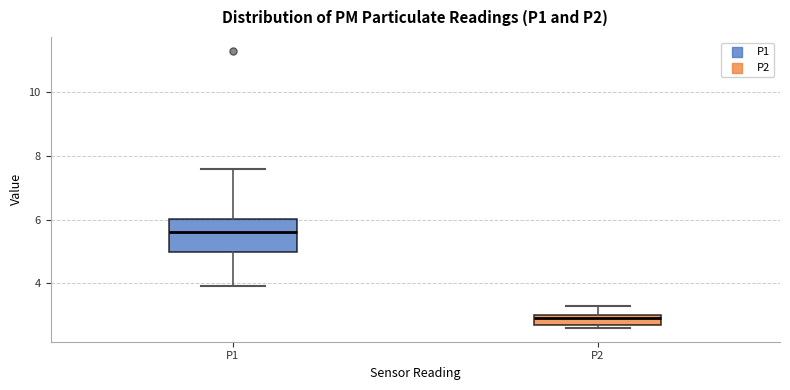

Which box has the lowest median line?

P2